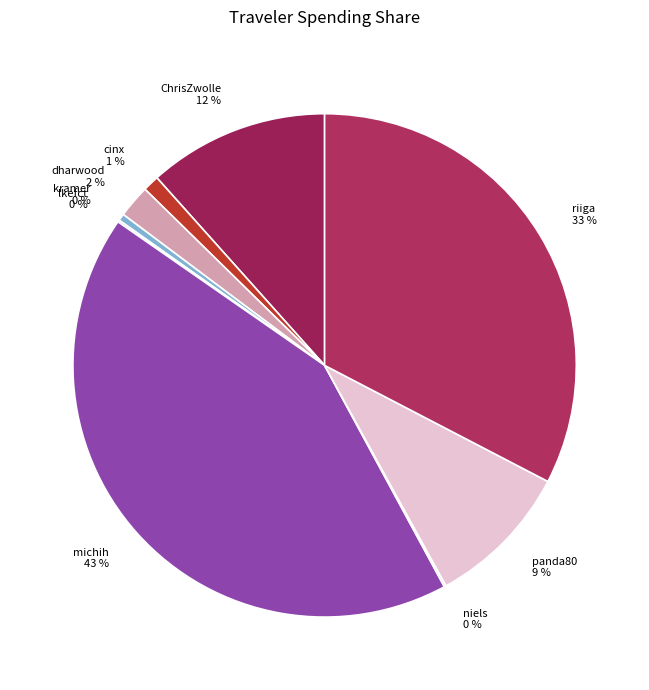

Between ChrisZwolle and kramer, which is larger?

ChrisZwolle